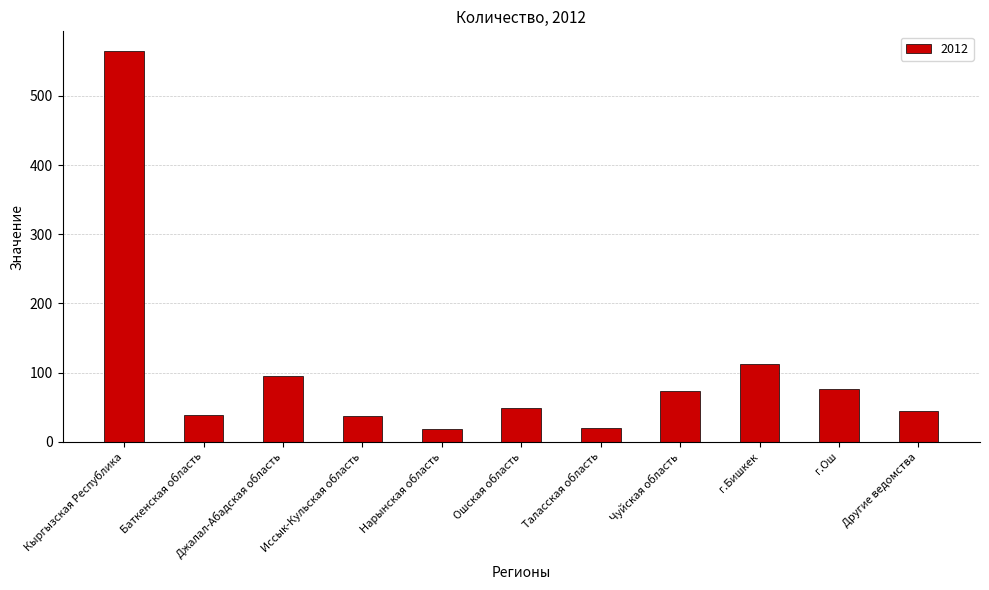

What is the change in value from Ошская область to Другие ведомства?

-4